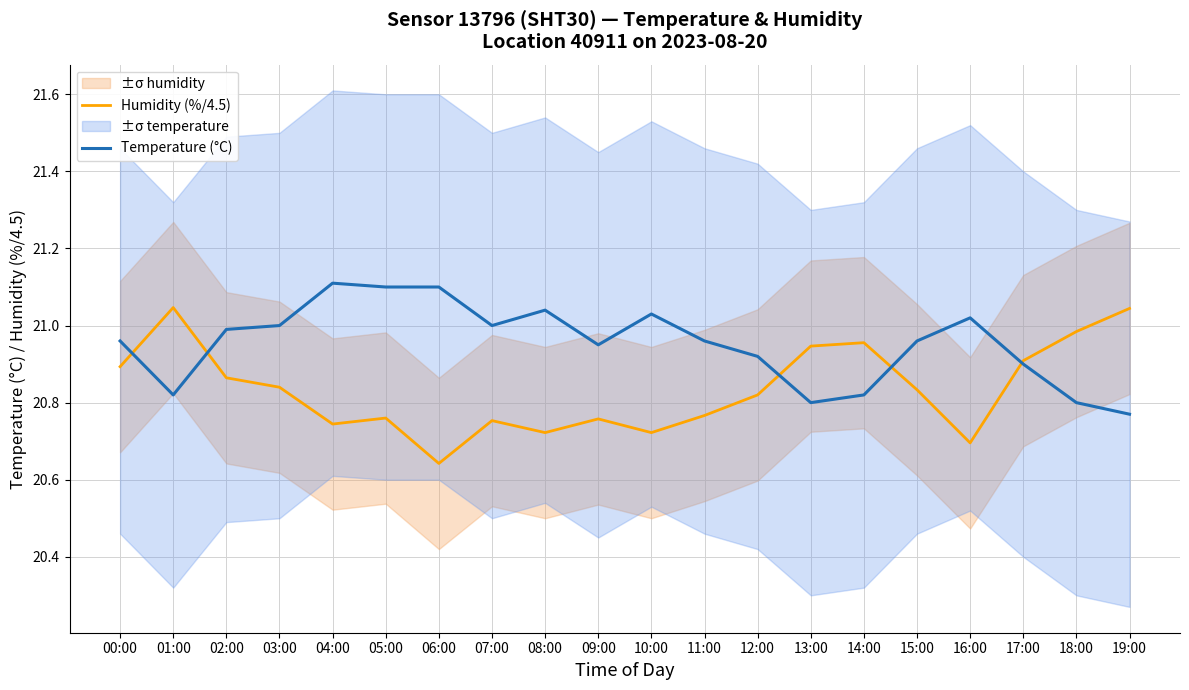

At which category does Humidity (%/4.5) reach its first local valley?

04:00